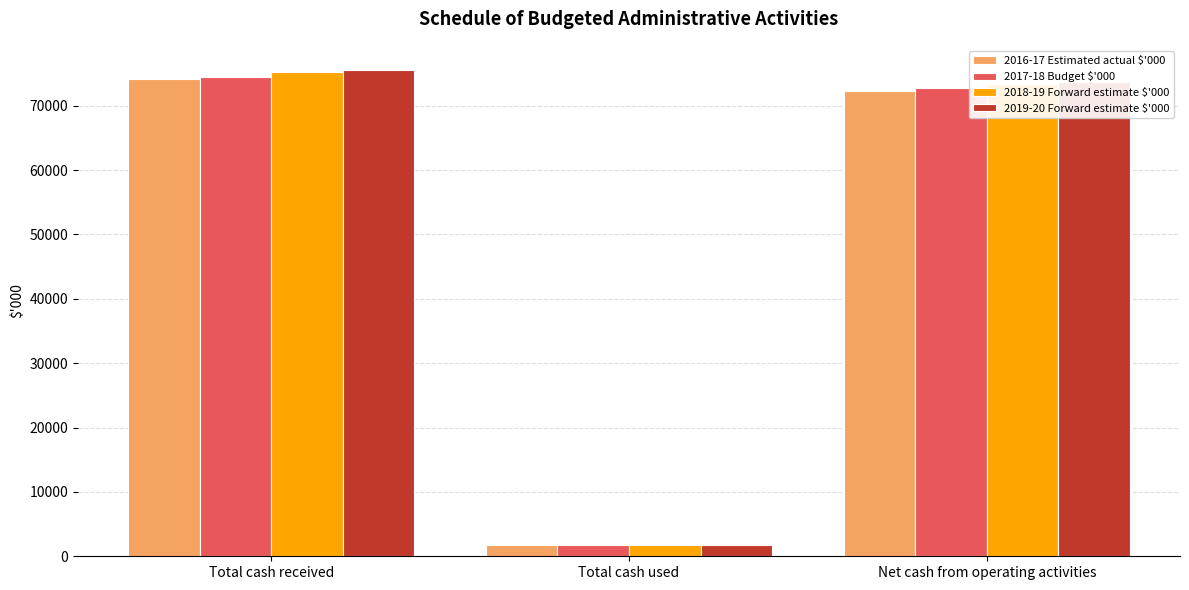

Read the 2016-17 Estimated actual $'000 value at Total cash used, to the nearest 10.

1790